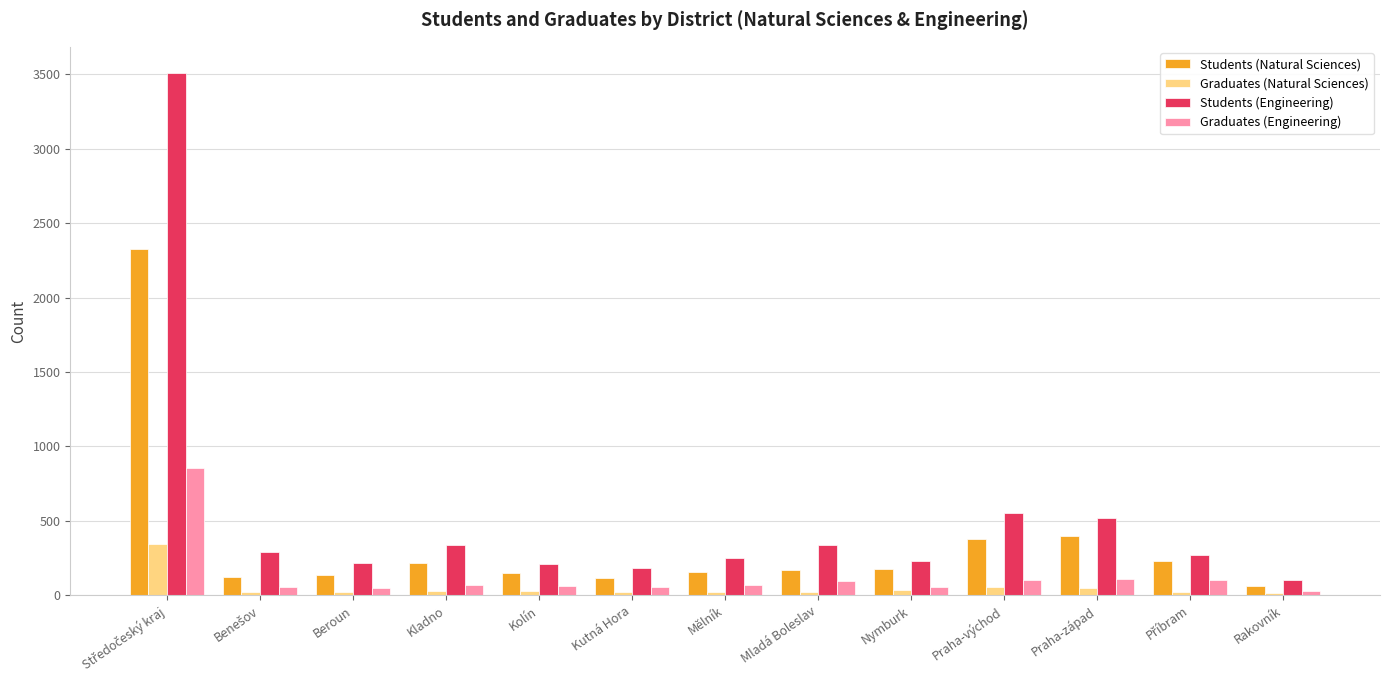

What value does the Graduates (Engineering) series have at Praha-východ, to the nearest 100?

100